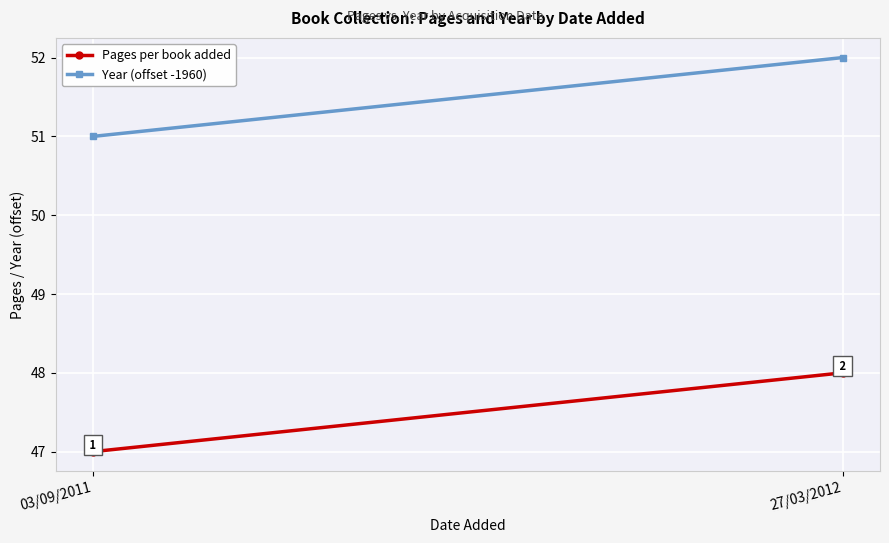

Rank the series by their maximum value, from highest to lowest.

Year (offset -1960), Pages per book added